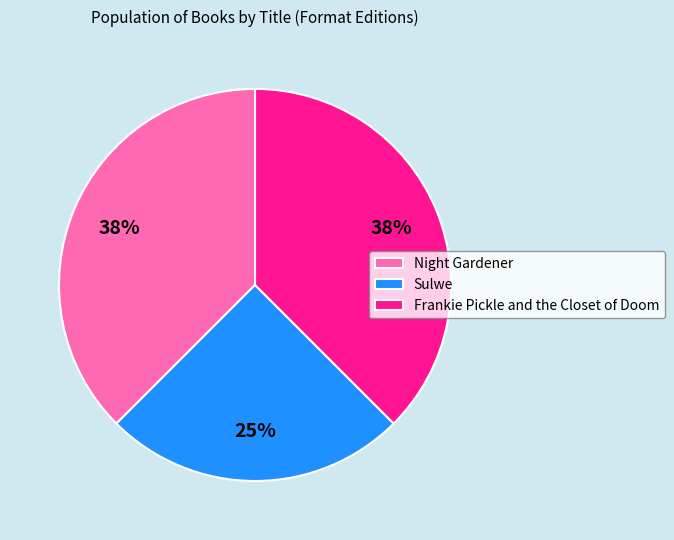

Is there any slice that represents more than half of the pie?

No